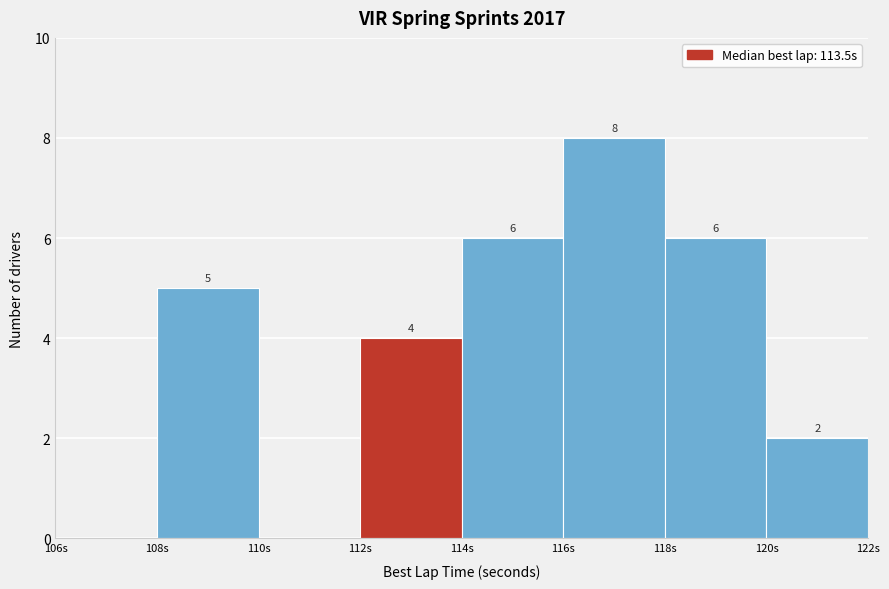

Over which range of the x-axis is the bar tallest?

116 to 118